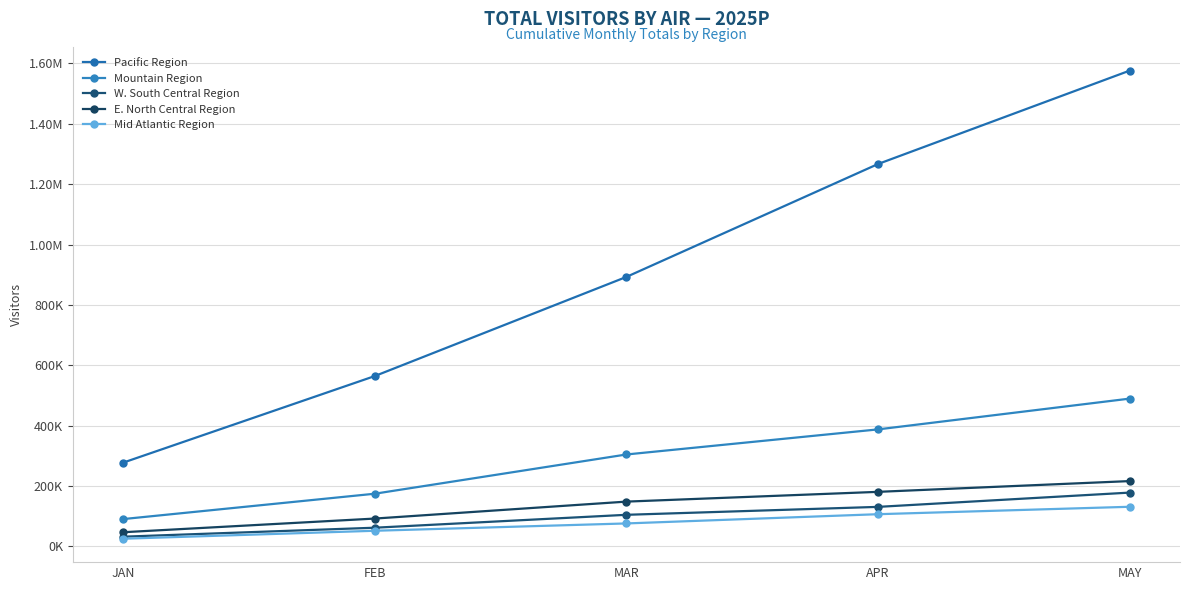

Which series changed the most between JAN and APR?

Pacific Region